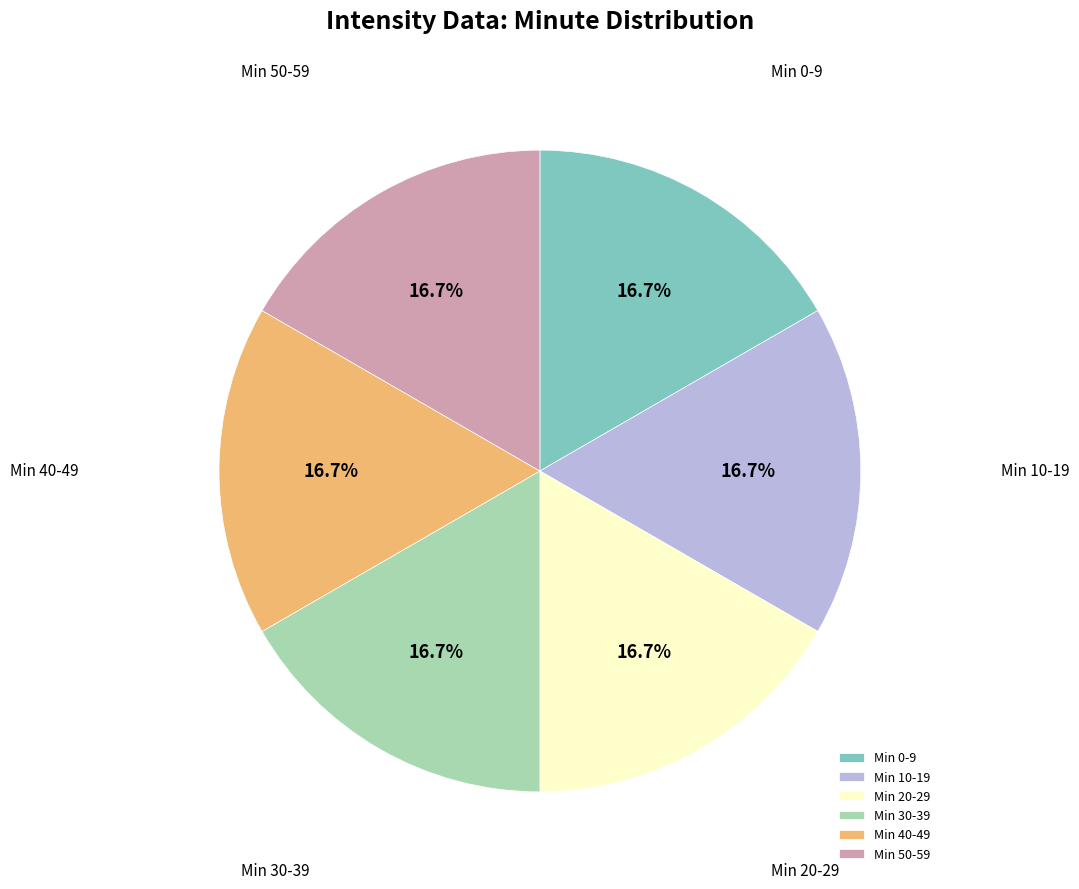

What percentage do Min 20-29 and Min 0-9 together represent?

33.3%